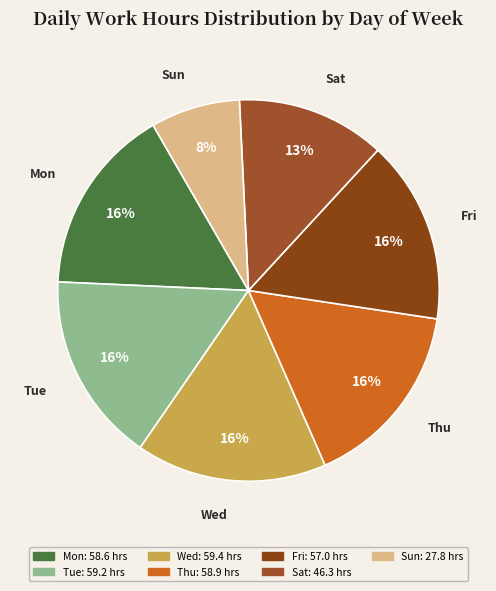

To the nearest percent, what is the average slice percentage?

14%